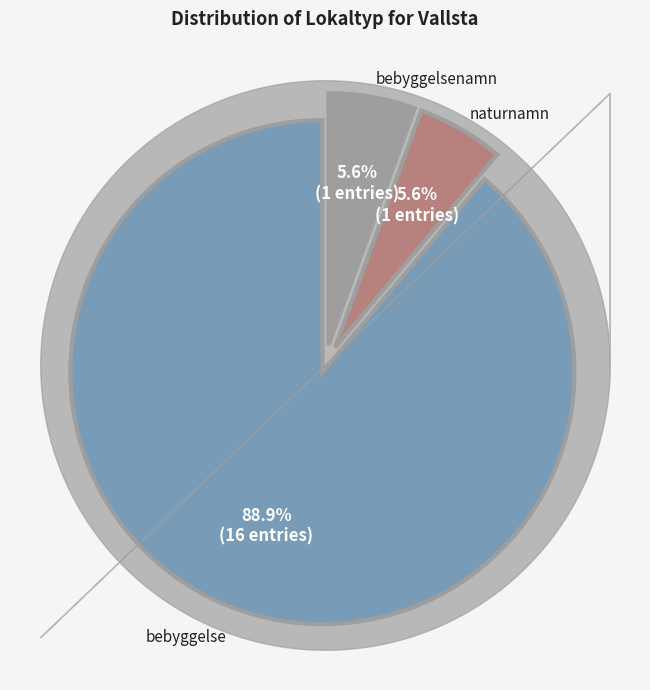

To the nearest percent, what percentage of the pie is bebyggelsenamn?

6%